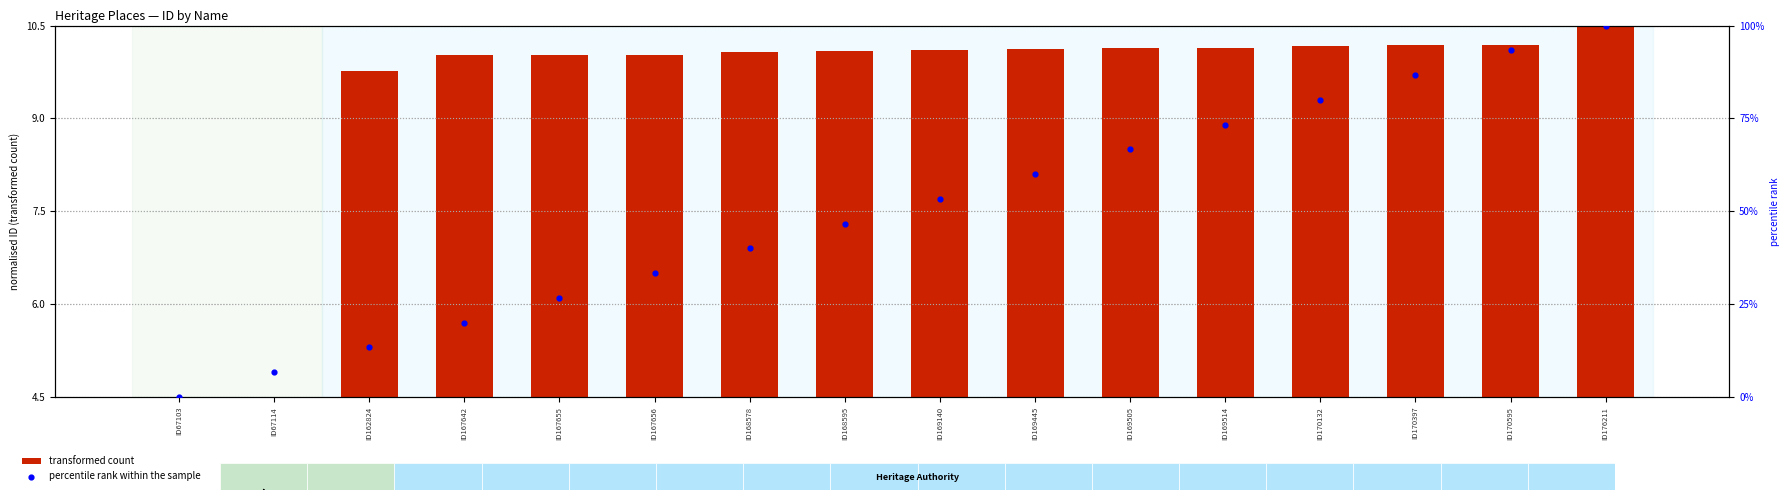

Which series reaches the maximum Y coordinate?

percentile rank within the sample